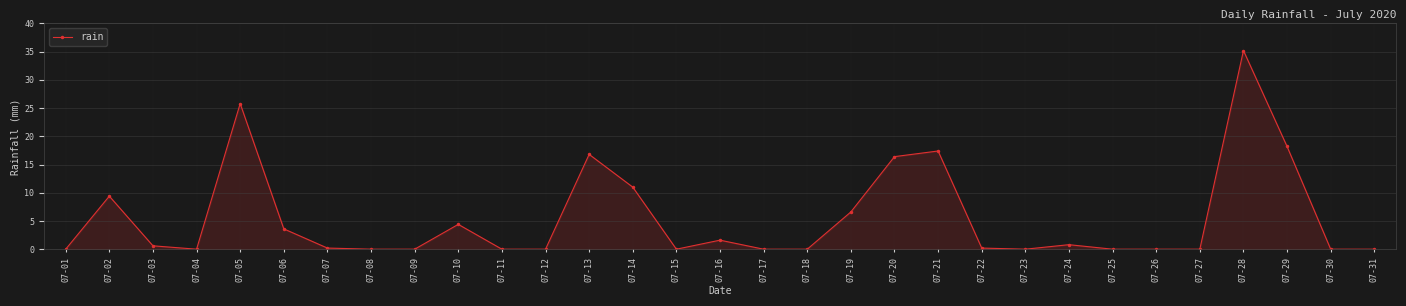

What is the difference between the maximum and second lowest values?

35.2